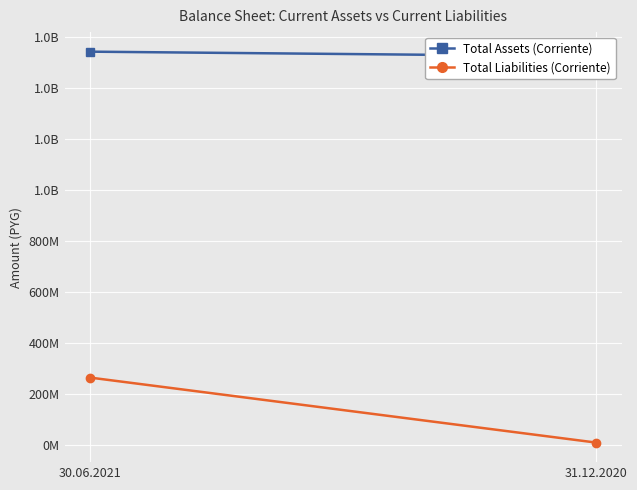

What is the sum of the Total Liabilities (Corriente) values at 31.12.2020 and 30.06.2021?

271306227